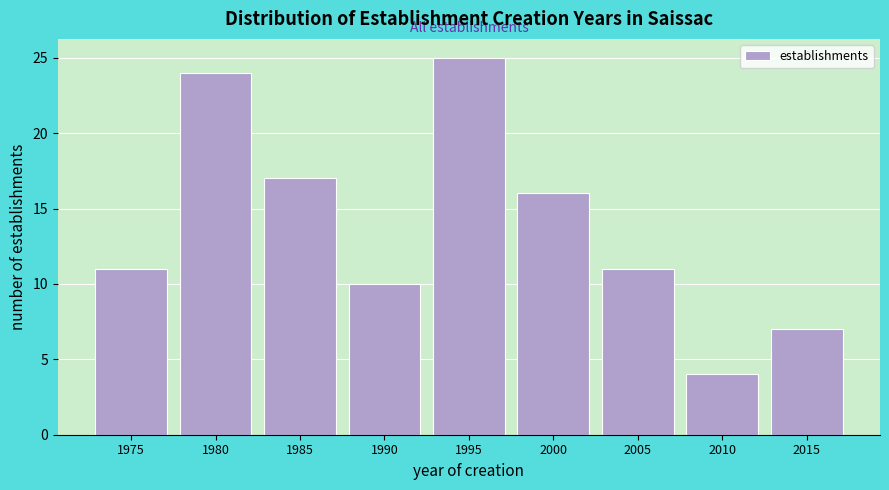

Reading left to right, what are all the values shown in this chart?

1975=11	1980=24	1985=17	1990=10	1995=25	2000=16	2005=11	2010=4	2015=7